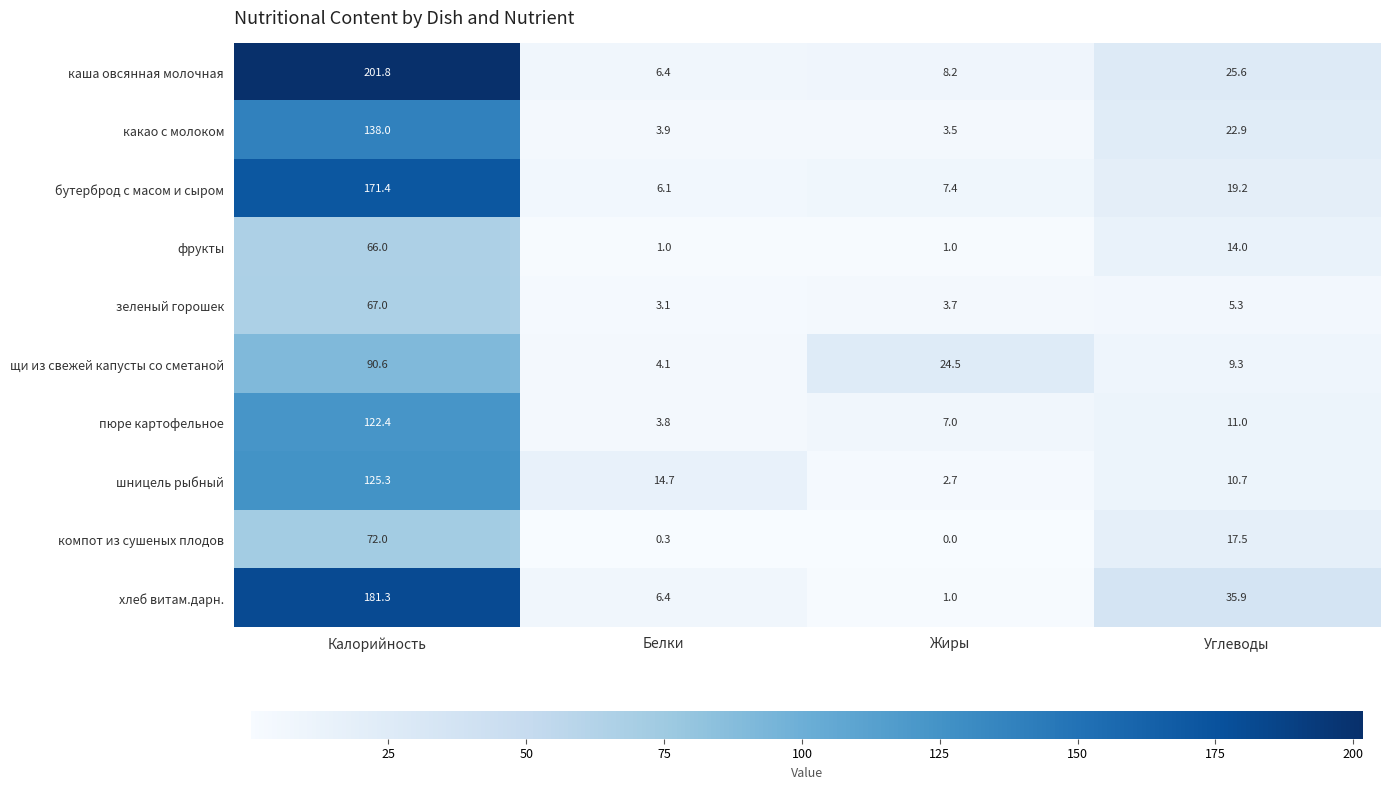

The какао с молоком series shows 4.8 at Жиры. True or false?

False